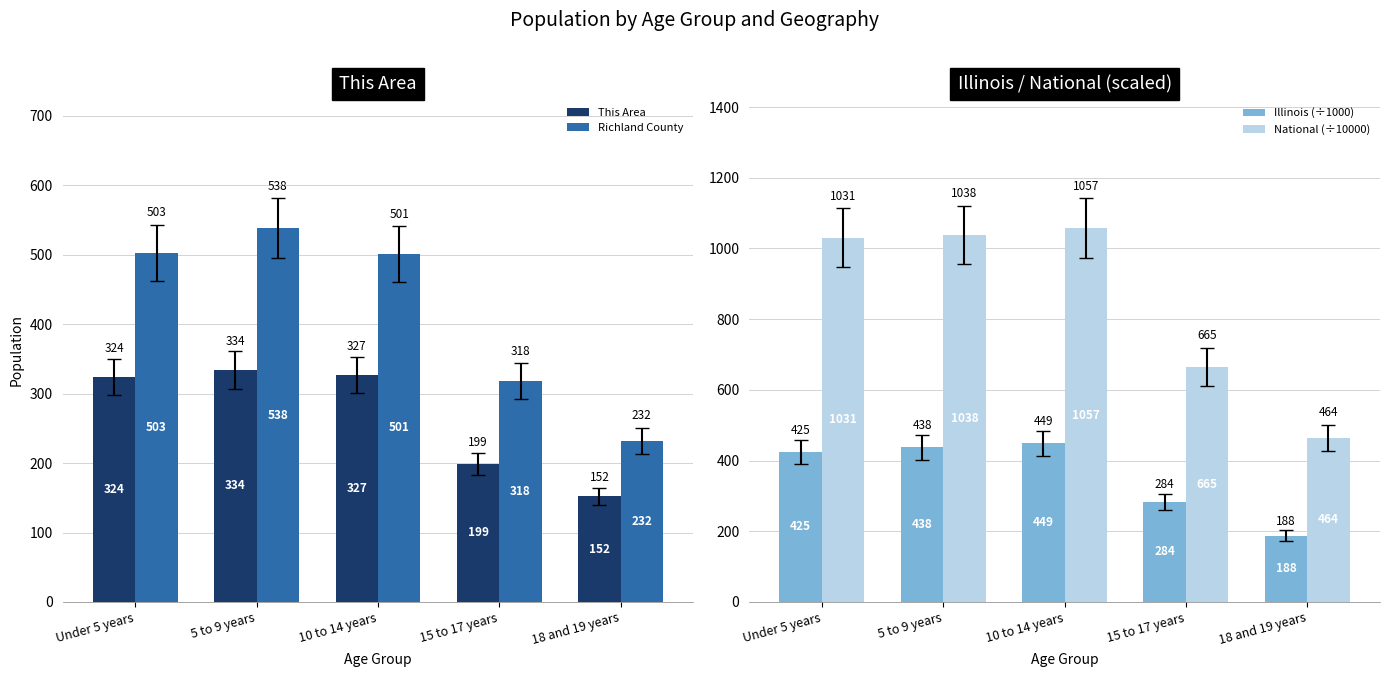

What is the approximate value of This Area at 15 to 17 years, to the nearest 10?

200